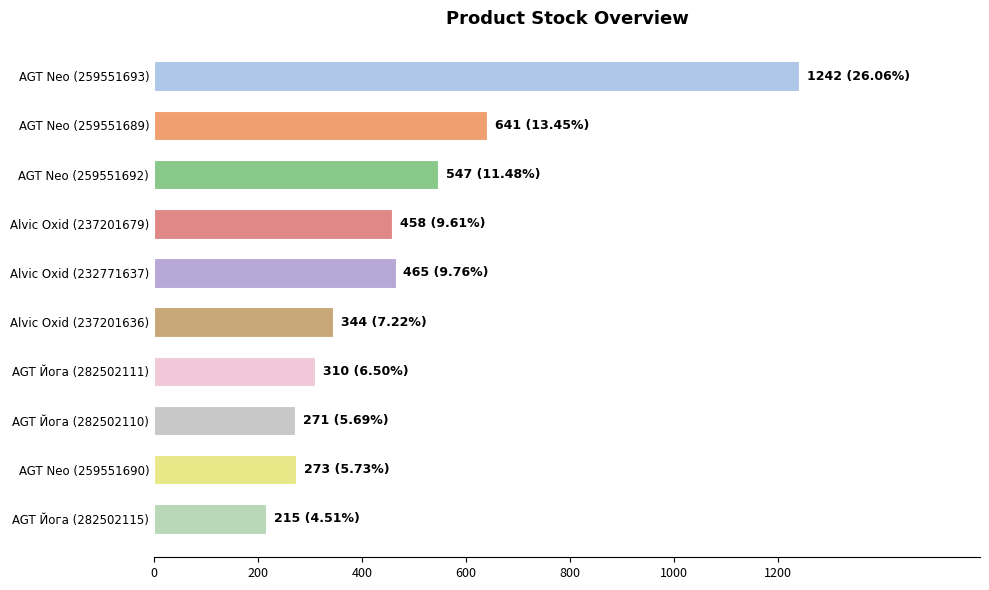

How many data points are less than 458?

5